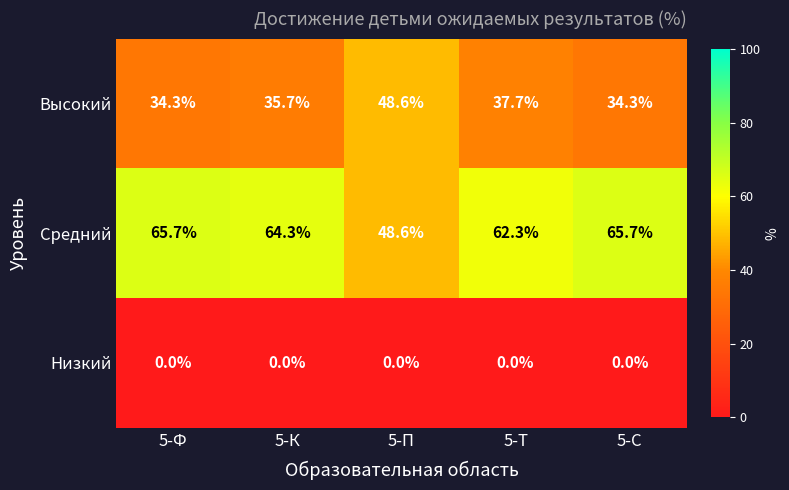

What is the difference between the second highest and second lowest values in the Средний series?

3.4